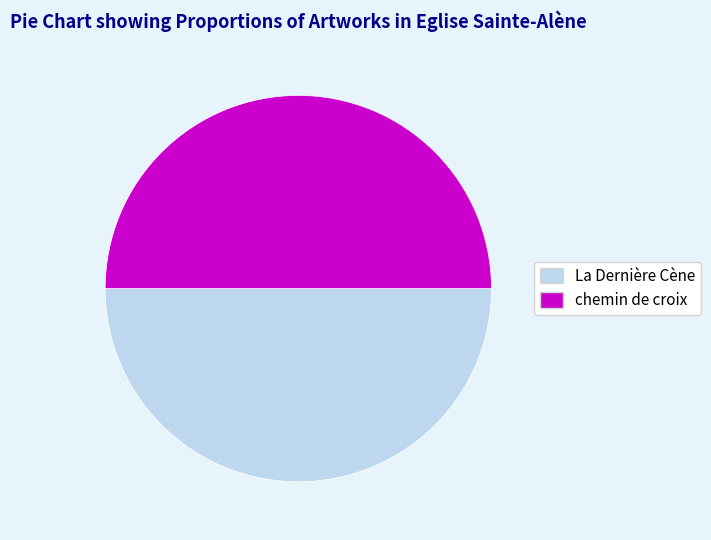

Do La Dernière Cène and chemin de croix together represent more than half of the pie?

Yes